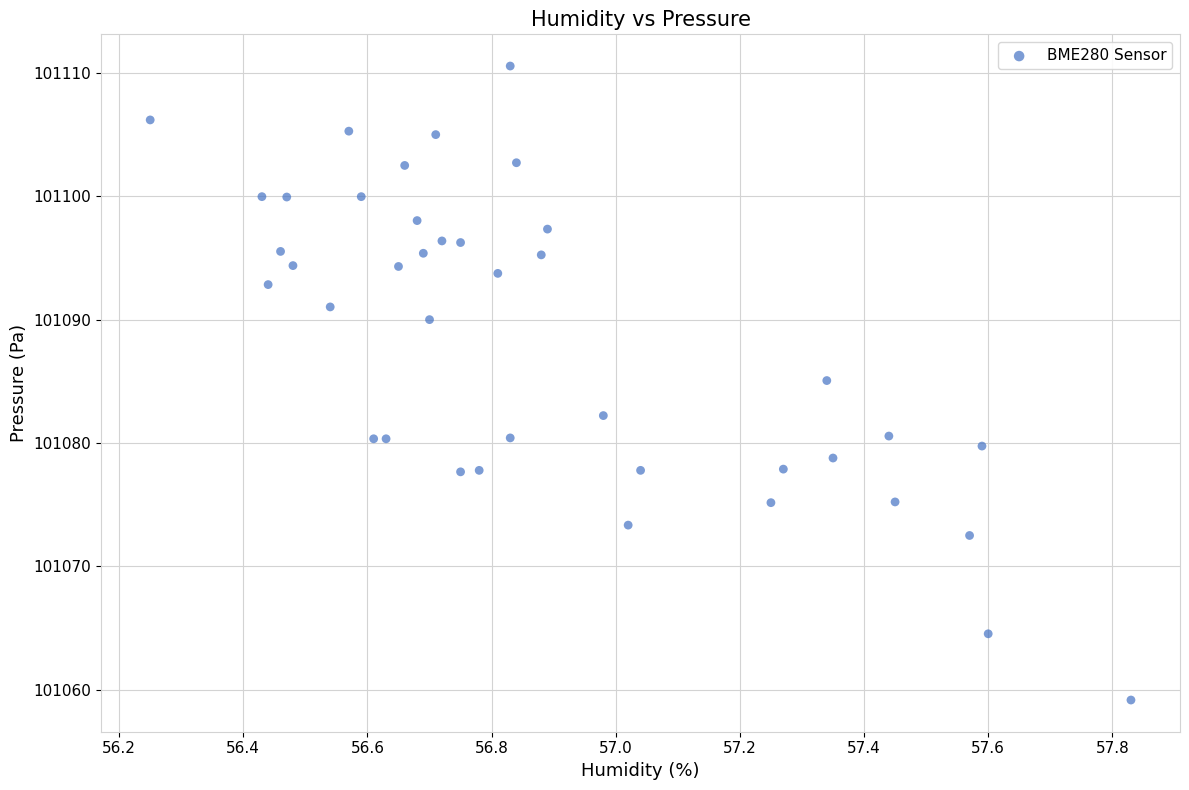

What is the range of Y values (max minus min)?

51.4